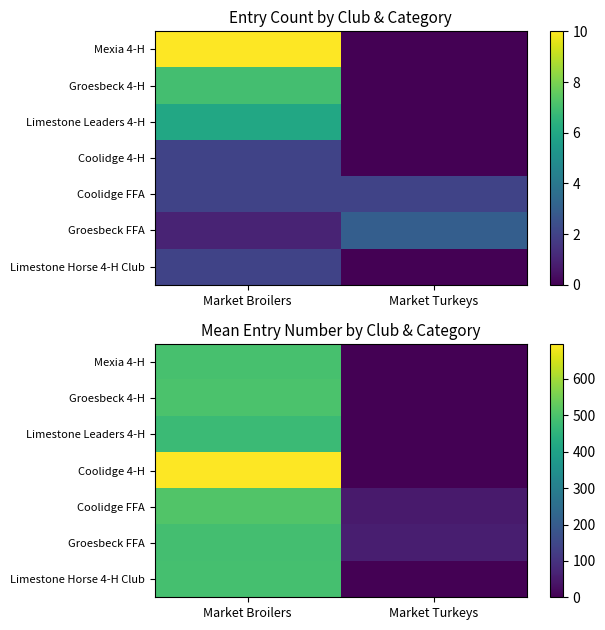

What is the difference between the maximum and minimum values in the Mexia 4-H series?

494.1